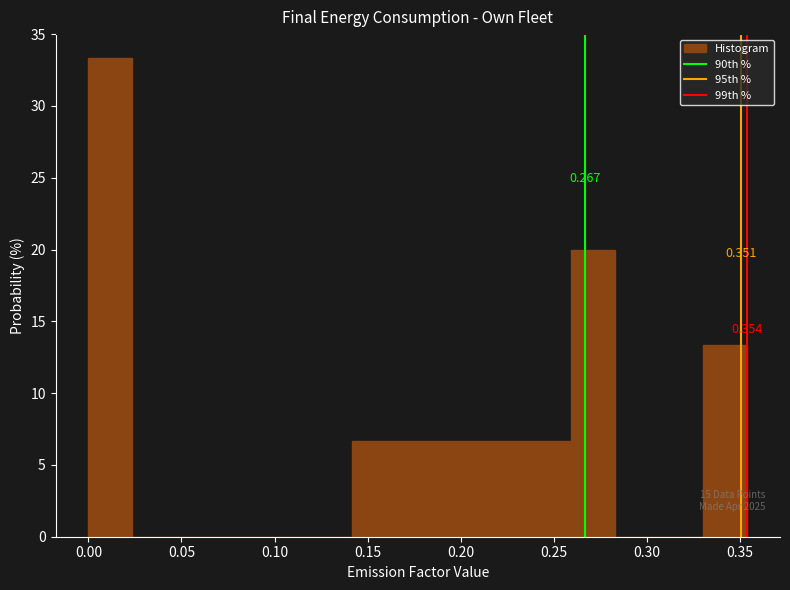

Over which range of the x-axis is the bar tallest?

0.000 to 0.025